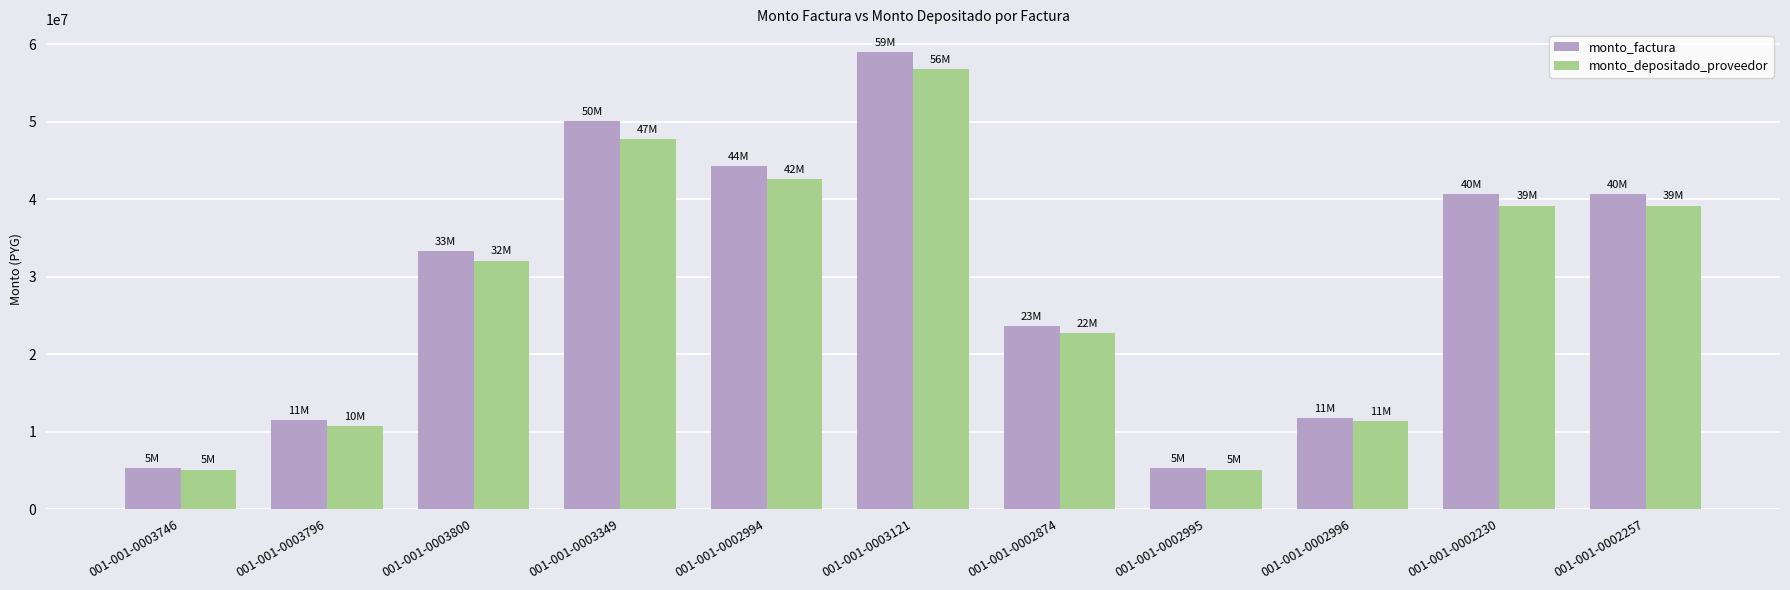

At how many categories does at least one series exceed 10039217?

9